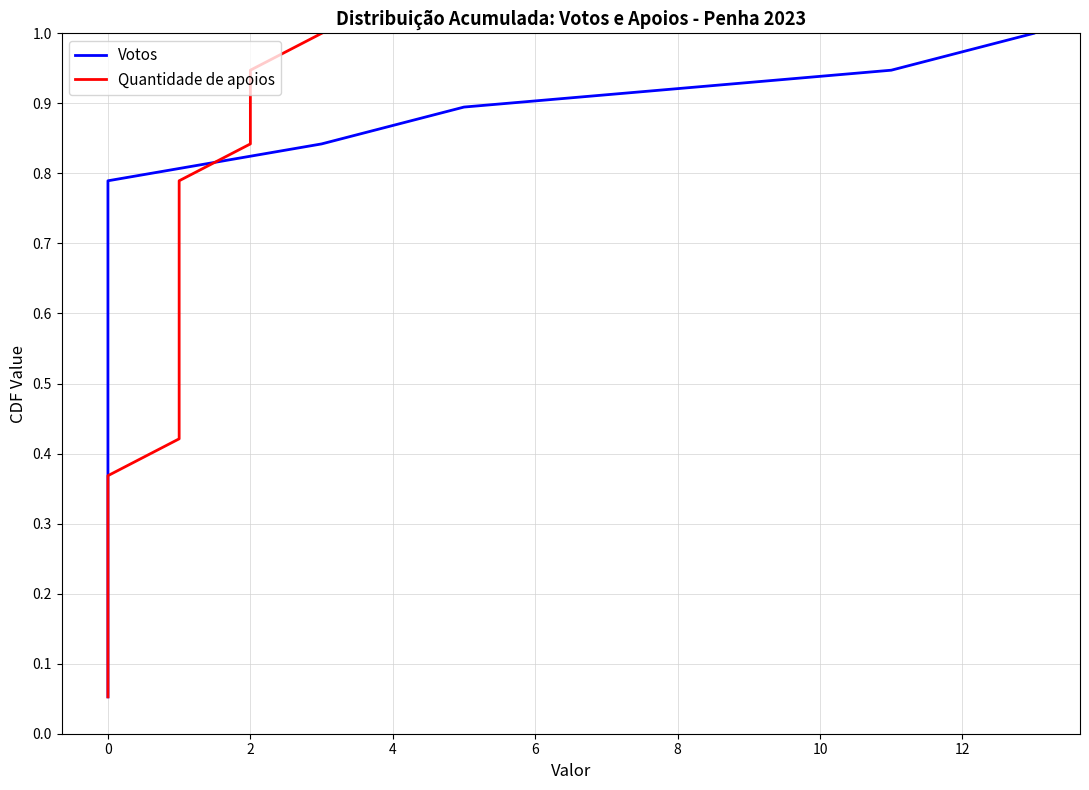

What is the value of the Votos point at the 7th from the left?

0.4